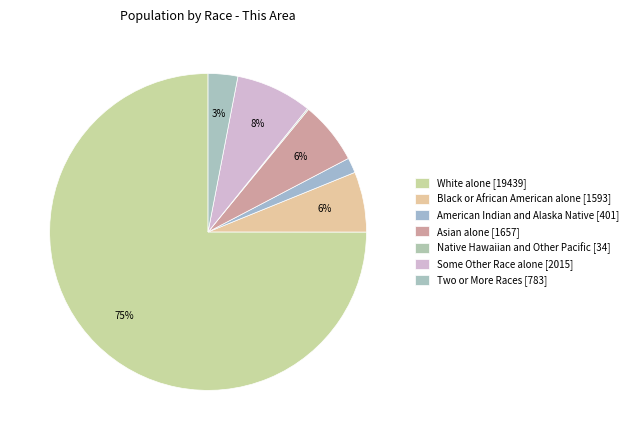

Is it true that White alone [19439] is 90% of the pie?

False